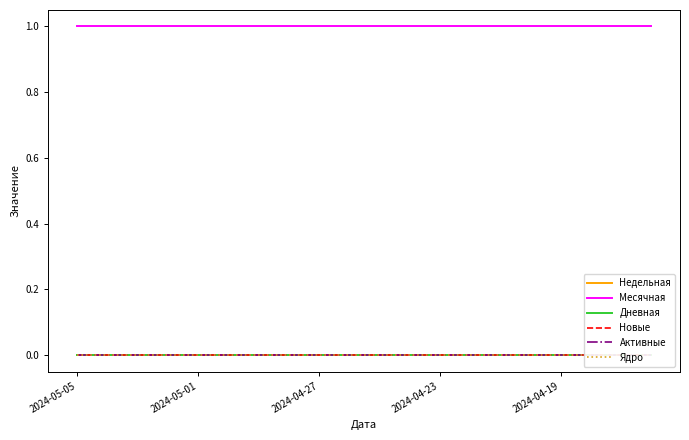

Between 2024-04-27 and 5, which is larger?

2024-04-27